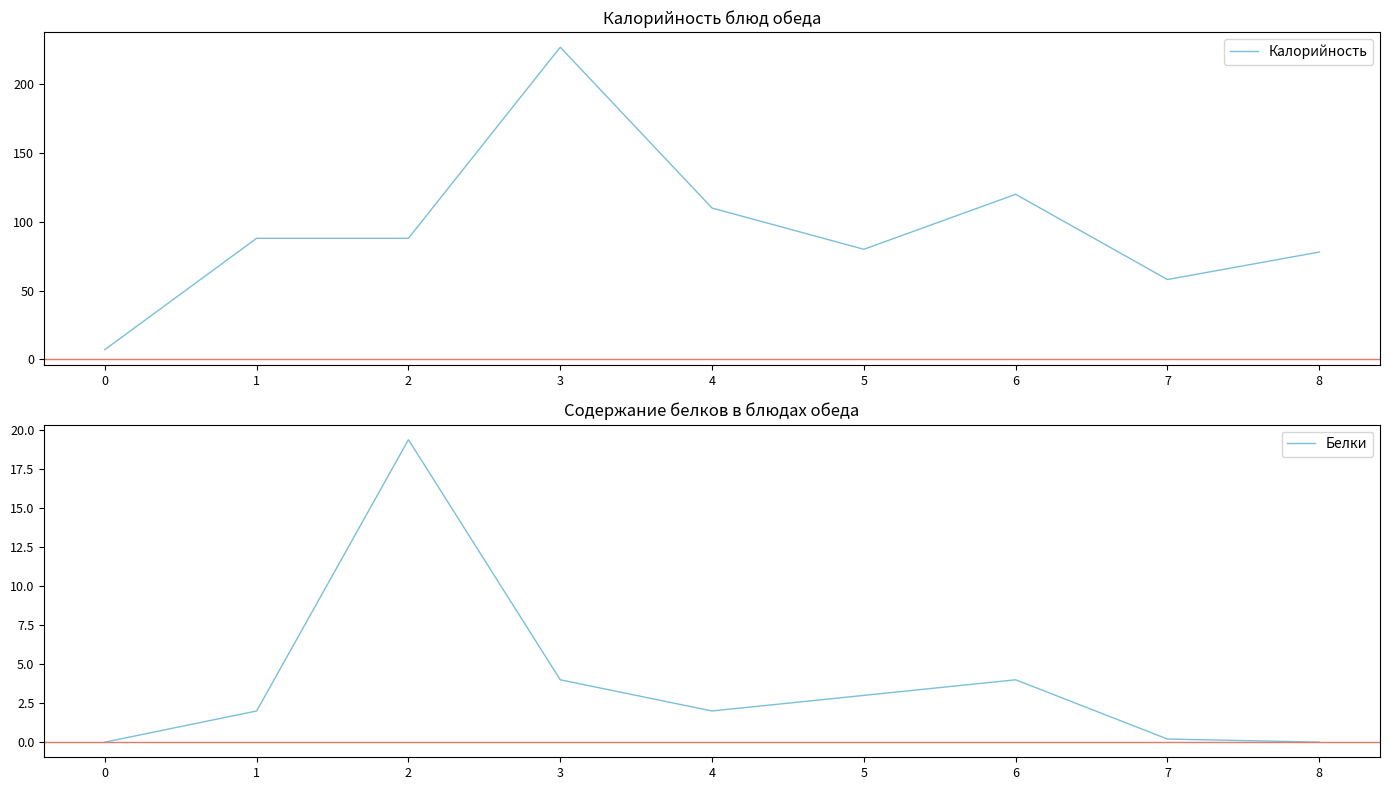

Reading left to right, extract all data points from this chart.

Калорийность: 7.0	88.0	88.0	227.0	110.0	80.0	120.0	58.0	78.0
Белки: 0.0	2.0	19.4	4.0	2.0	3.0	4.0	0.2	0.0